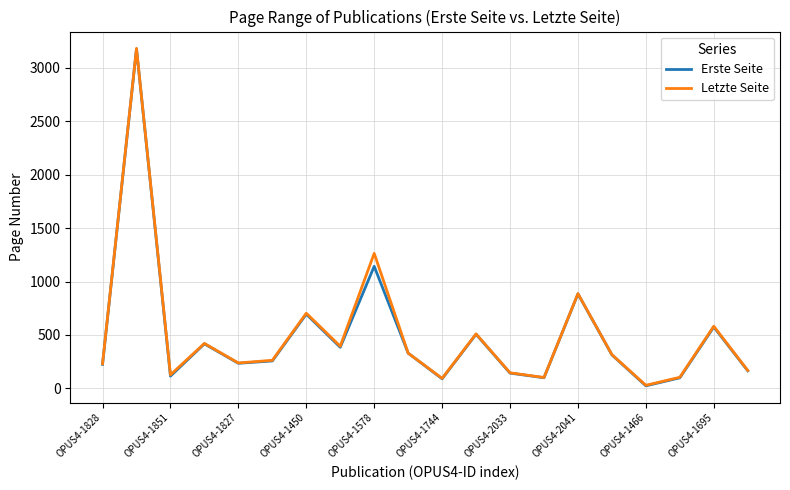

What is the maximum value for Letzte Seite?

3183